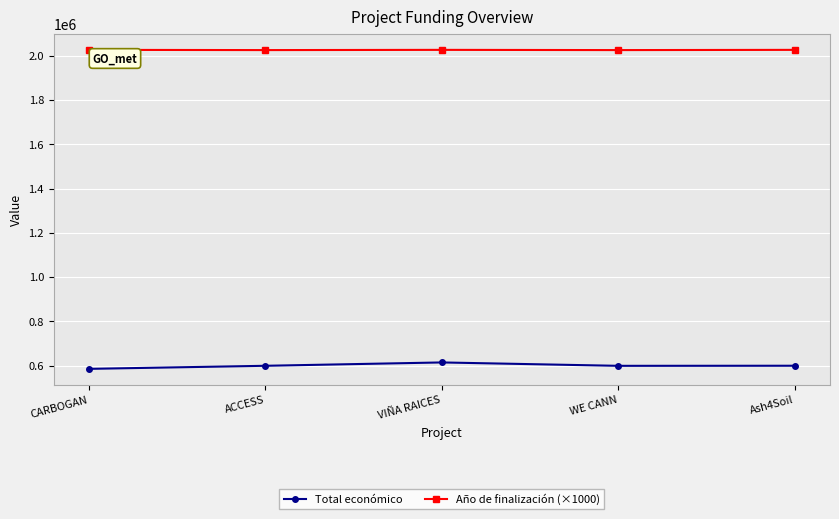

How many interior local peaks does the Total económico series have?

1